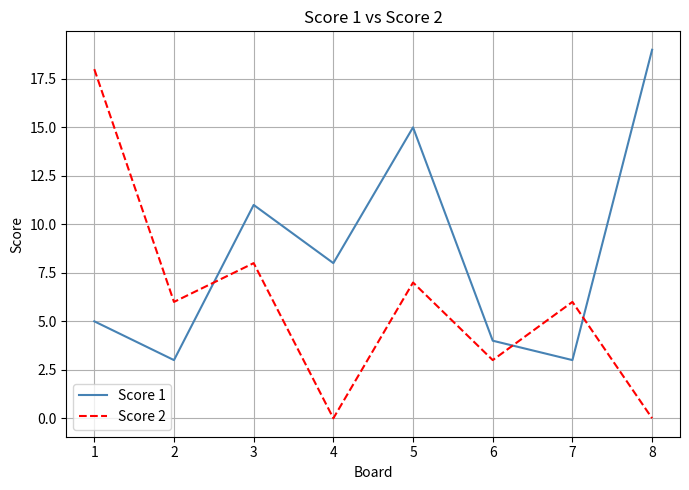

At which category does Score 1 reach its first local valley?

2